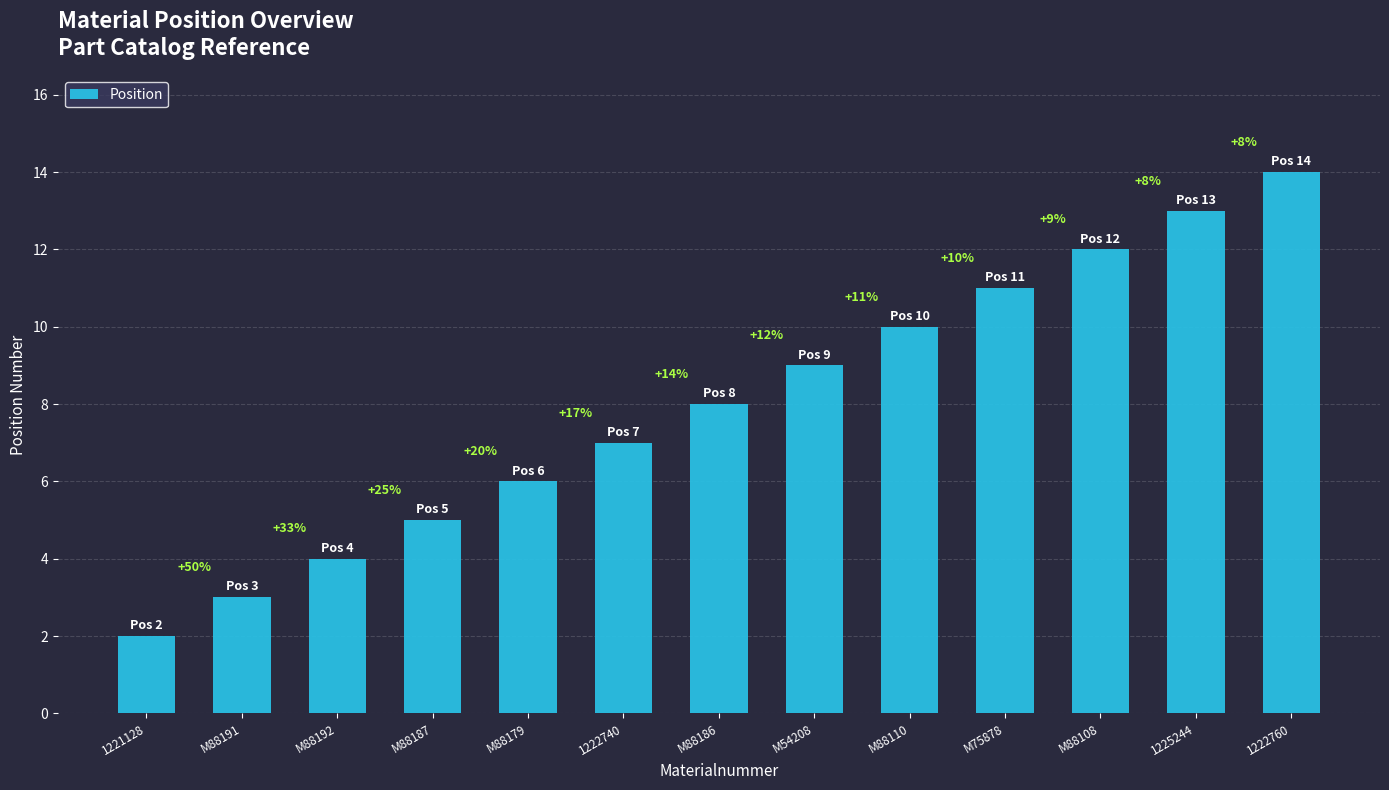

What is the greatest value displayed?

14